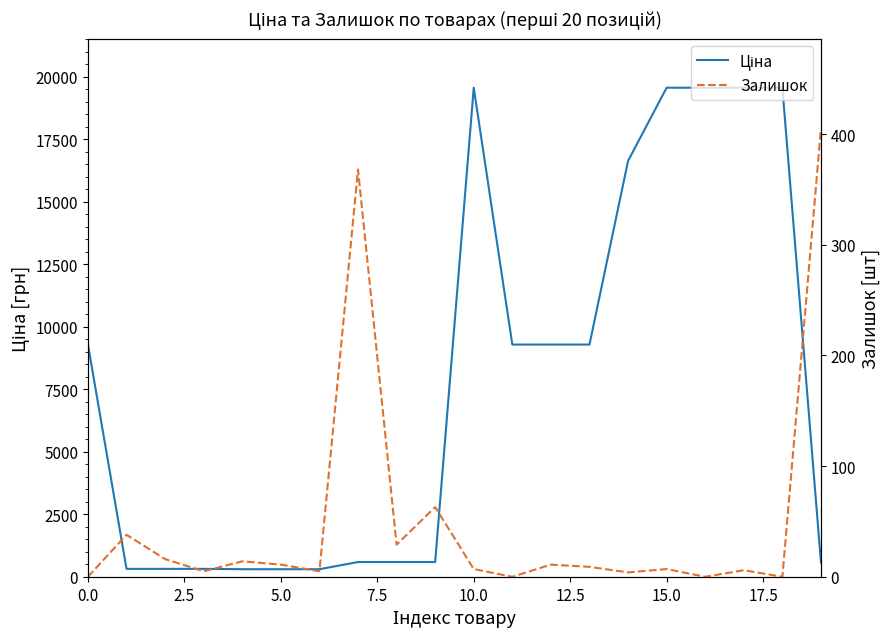

What are all the series names shown in the legend?

Ціна, Залишок